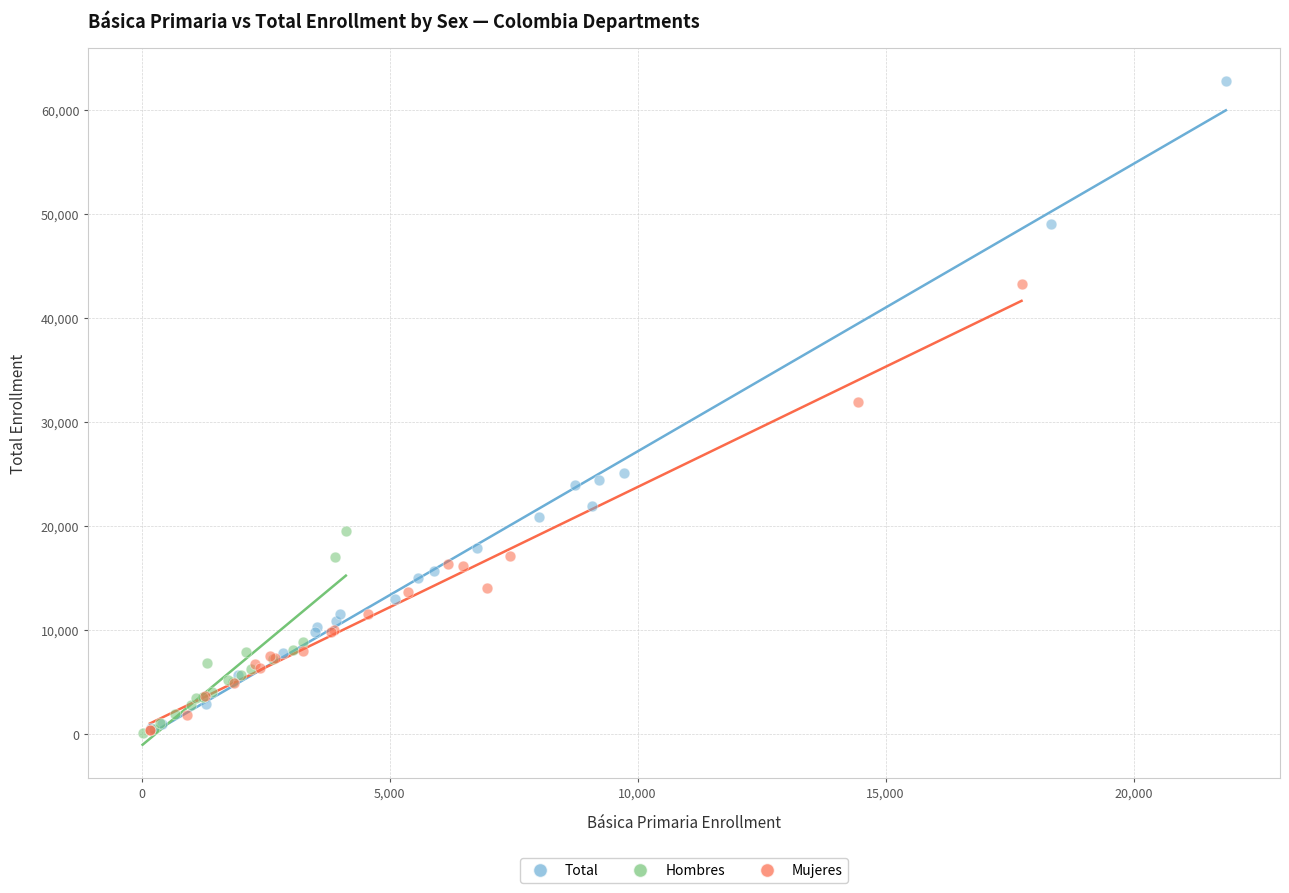

Which series contains the highest Y value?

Total